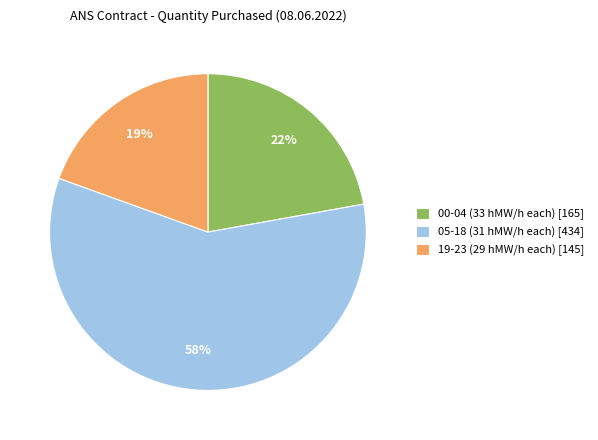

Which category has the smallest portion of the pie?

19-23 (29 hMW/h each) [145]